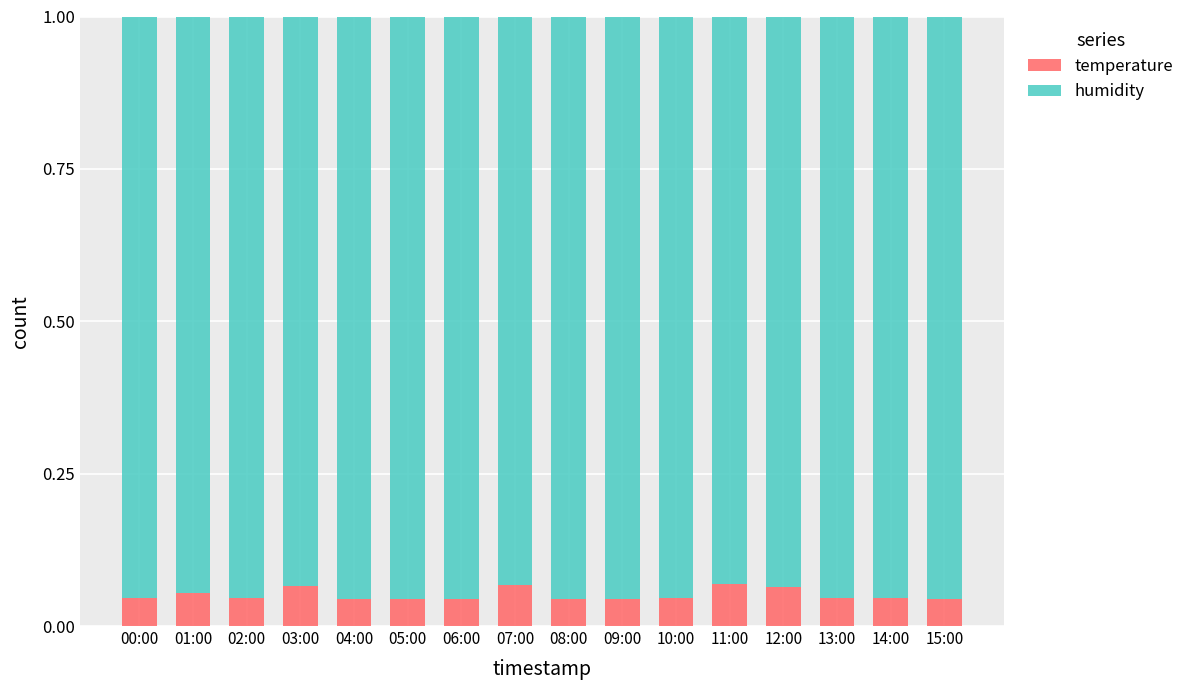

True or false: temperature has a value of 0.1 at 00:00.

False